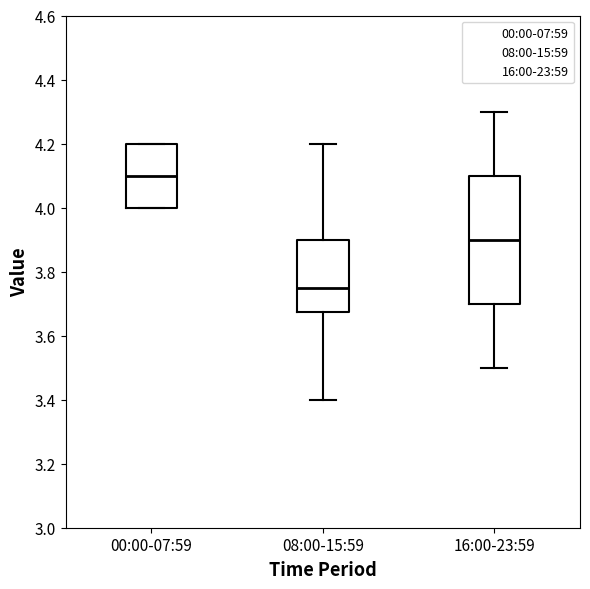

Which box has the highest median line?

00:00-07:59